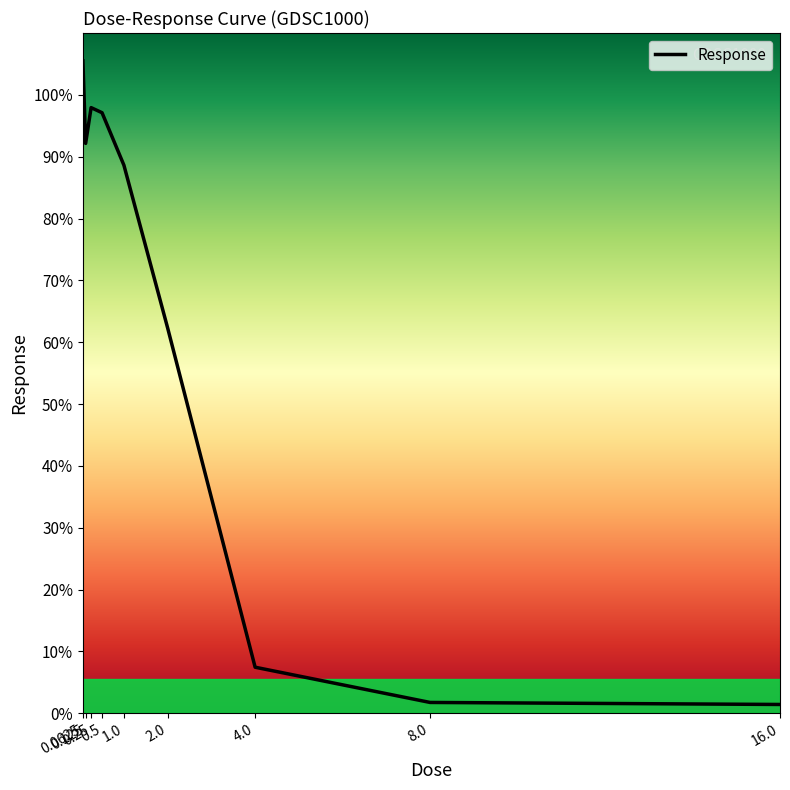

What is the greatest value displayed?

105.5